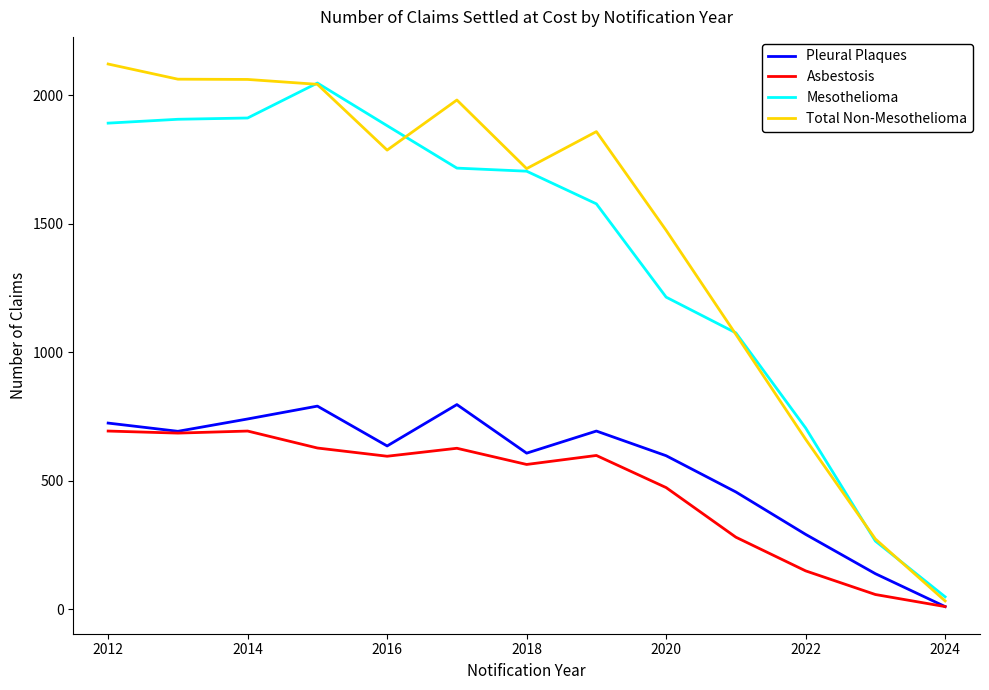

What is the sum of all Mesothelioma values?

17953